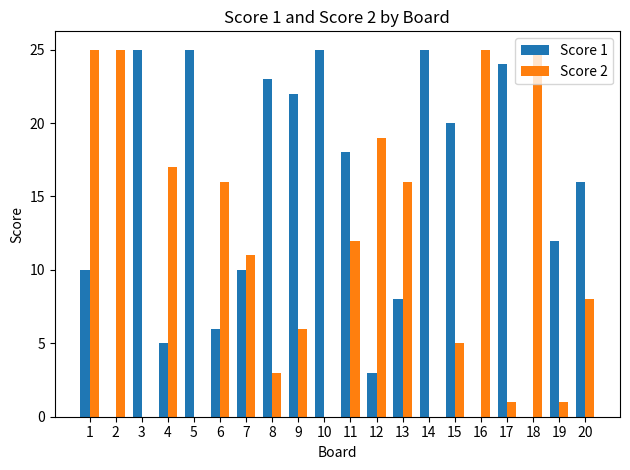

Is the value of Score 2 at 16 greater than the value of Score 1 at 18?

Yes